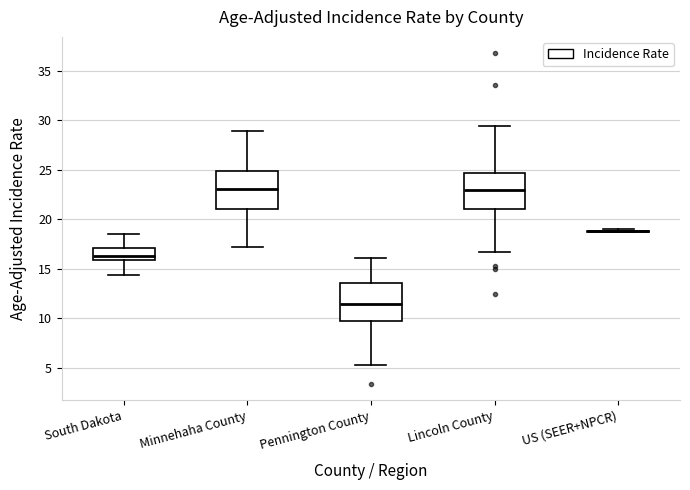

Reading left to right, read every box against the y-axis: the position of its median line, the range the box covers, and the ends of its whiskers. The values are not printed on the chart, so give them approximately, as read against the axis.

South Dakota: median 16.5, box 16.0 to 17.0, whiskers 14.5 to 18.5
Minnehaha County: median 23.0, box 21.0 to 25.0, whiskers 17.0 to 29.0
Pennington County: median 11.5, box 9.5 to 13.5, whiskers 5.5 to 16.0
Lincoln County: median 23.0, box 21.0 to 24.5, whiskers 16.5 to 29.5
US (SEER+NPCR): box collapsed to a line at 19.0, whiskers 18.5 to 19.0